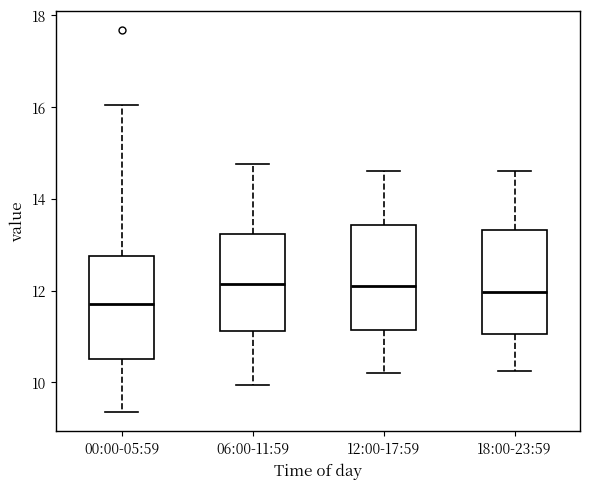

Which box's median line is the lowest?

00:00-05:59